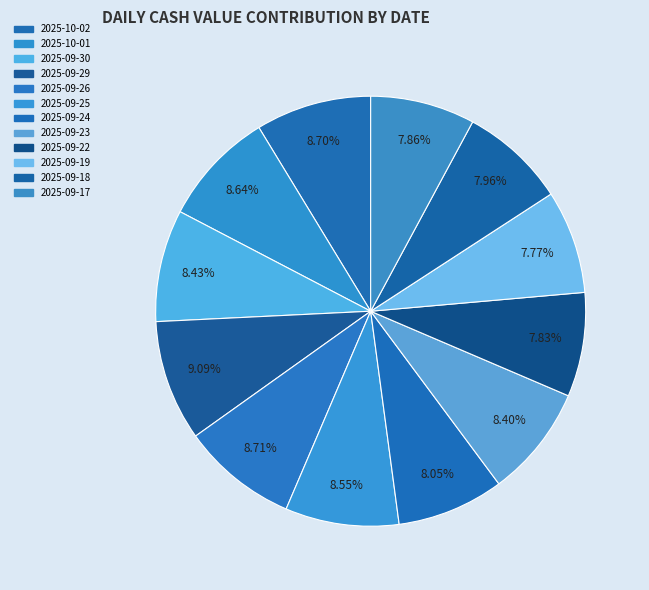

How many slices are in this pie chart?

12